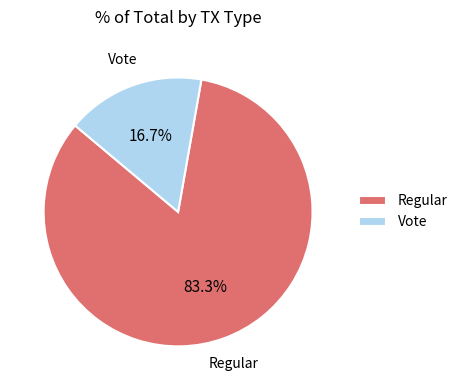

To the nearest percent, what is the average slice percentage?

50%